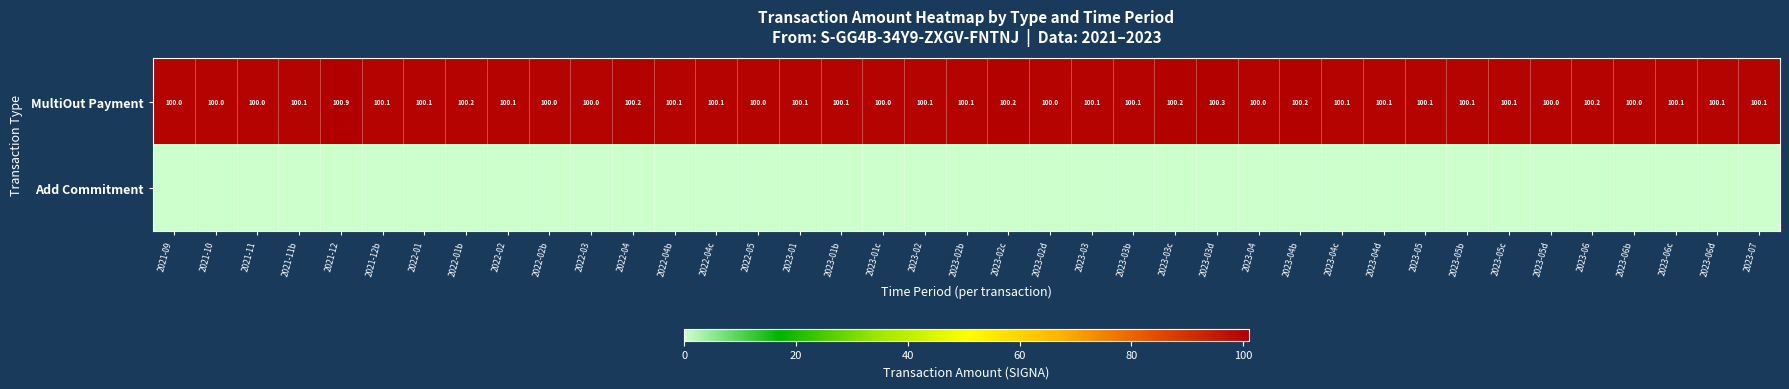

Is it true that MultiOut Payment equals 132.7 at 2023-04b?

False